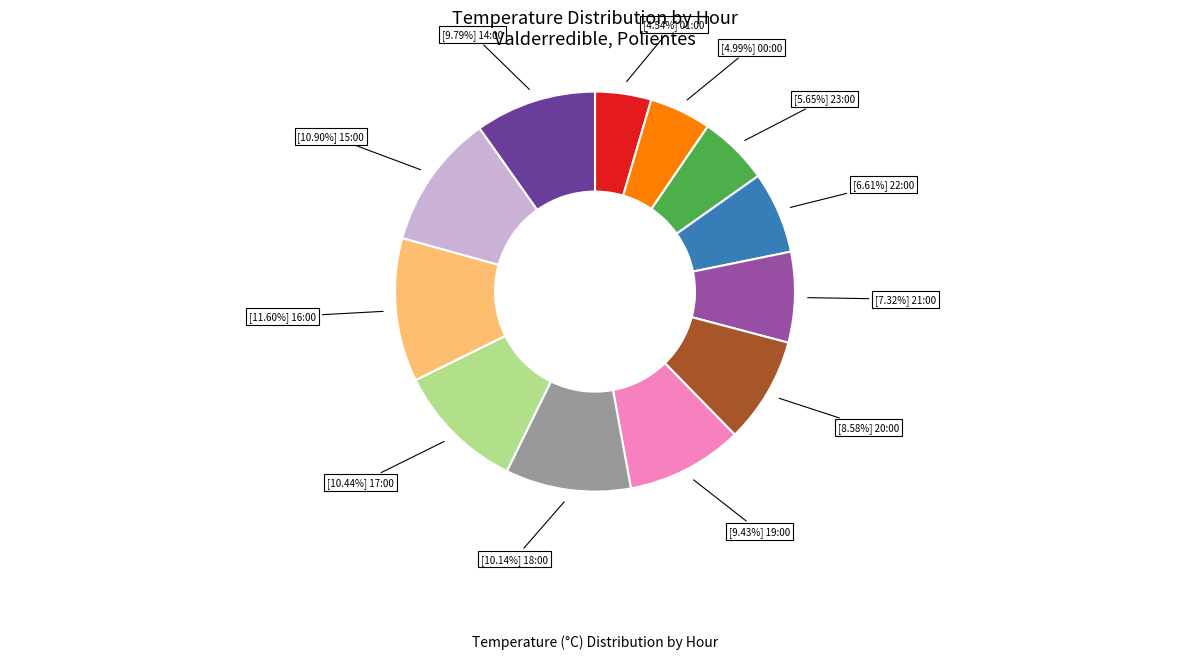

Is there a majority slice in this chart?

No